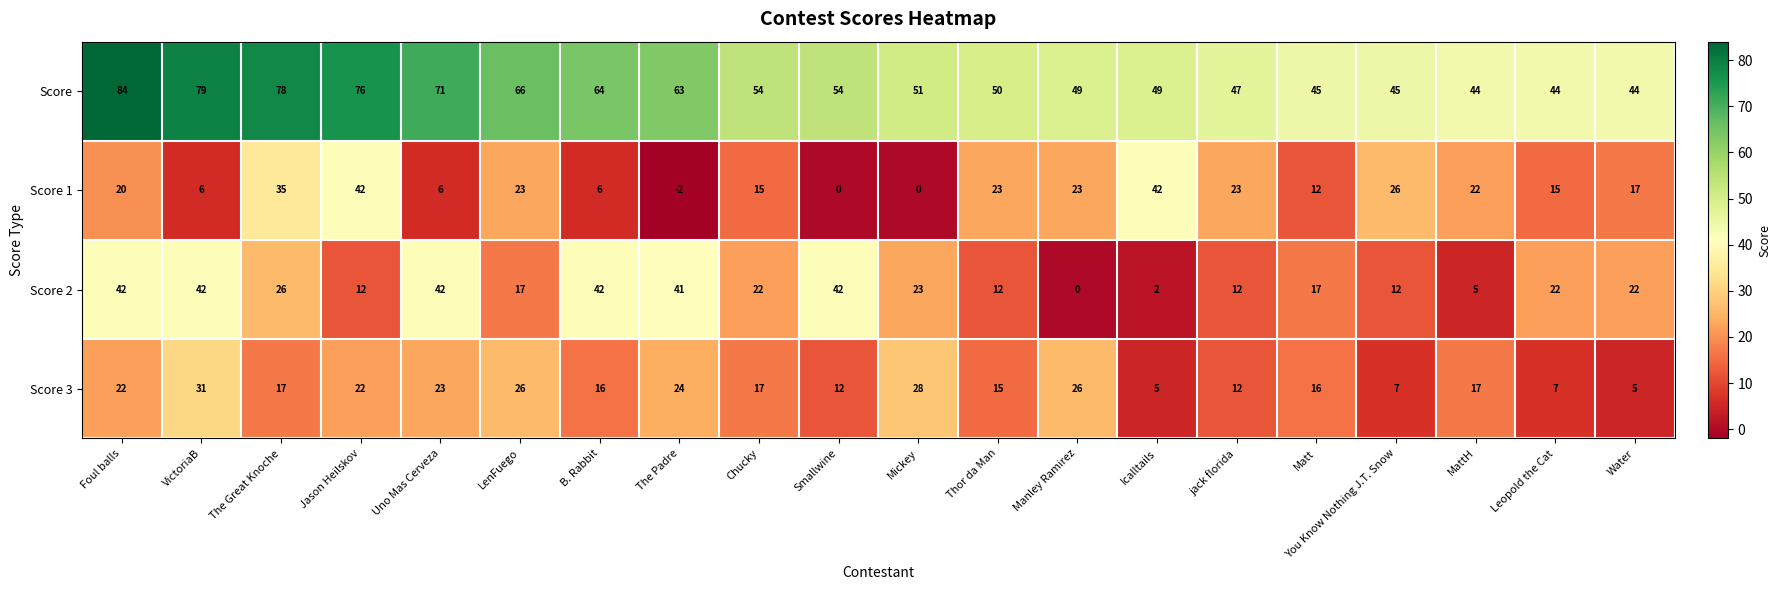

Rank the series at Jason Heilskov from highest to lowest value.

Score, Score 1, Score 3, Score 2